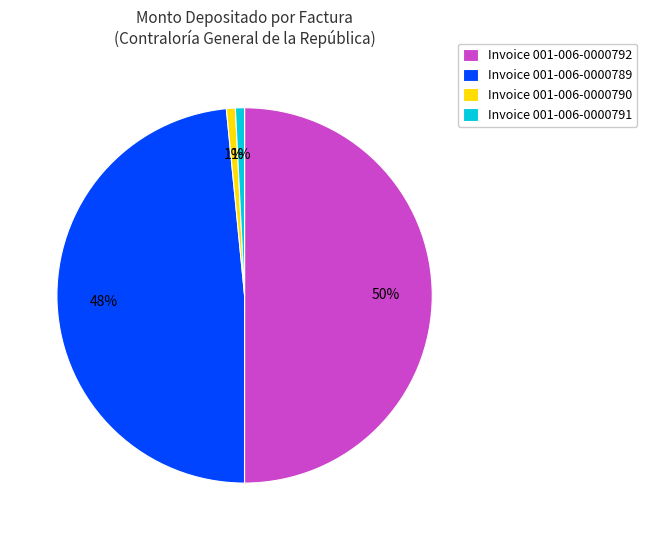

Which slice is the largest?

Invoice 001-006-0000792